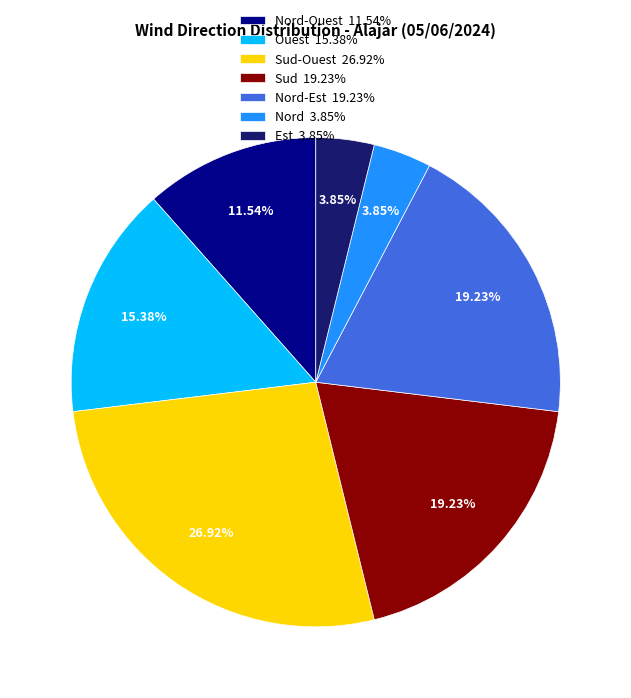

Is there any slice that represents more than half of the pie?

No